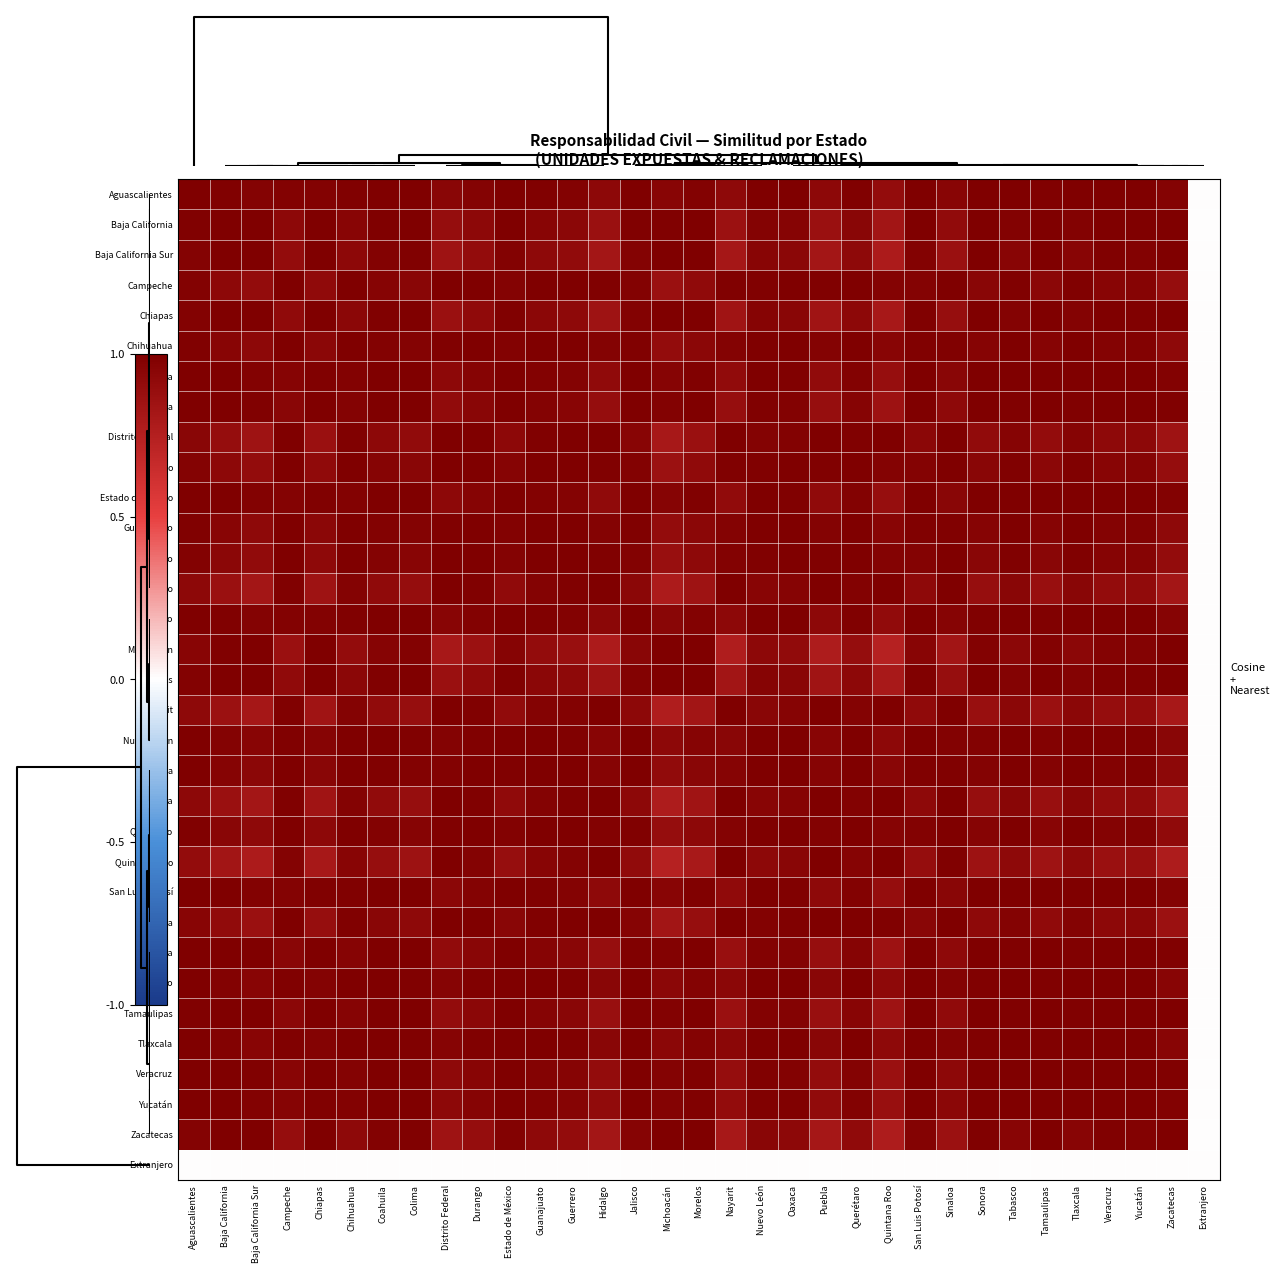

Reading right to left, what are all the values shown in this chart?

Aguascalientes: Extranjero=0.0	Zacatecas=1.0	Yucatán=1.0	Veracruz=1.0	Tlaxcala=1.0	Tamaulipas=1.0	Tabasco=1.0	Sonora=1.0	Sinaloa=1.0	San Luis Potosí=1.0	Quintana Roo=0.9	Querétaro=1.0	Puebla=0.9	Oaxaca=1.0	Nuevo León=1.0	Nayarit=0.9	Morelos=1.0	Michoacán=1.0	Jalisco=1.0	Hidalgo=0.9	Guerrero=1.0	Guanajuato=1.0	Estado de México=1.0	Durango=1.0	Distrito Federal=0.9	Colima=1.0	Coahuila=1.0	Chihuahua=1.0	Chiapas=1.0	Campeche=1.0	Baja California Sur=1.0	Baja California=1.0	Aguascalientes=1.0
Baja California: Extranjero=0.0	Zacatecas=1.0	Yucatán=1.0	Veracruz=1.0	Tlaxcala=1.0	Tamaulipas=1.0	Tabasco=1.0	Sonora=1.0	Sinaloa=0.9	San Luis Potosí=1.0	Quintana Roo=0.8	Querétaro=1.0	Puebla=0.9	Oaxaca=1.0	Nuevo León=1.0	Nayarit=0.9	Morelos=1.0	Michoacán=1.0	Jalisco=1.0	Hidalgo=0.9	Guerrero=0.9	Guanajuato=1.0	Estado de México=1.0	Durango=0.9	Distrito Federal=0.9	Colima=1.0	Coahuila=1.0	Chihuahua=1.0	Chiapas=1.0	Campeche=0.9	Baja California Sur=1.0	Baja California=1.0	Aguascalientes=1.0
Baja California Sur: Extranjero=0.0	Zacatecas=1.0	Yucatán=1.0	Veracruz=1.0	Tlaxcala=1.0	Tamaulipas=1.0	Tabasco=1.0	Sonora=1.0	Sinaloa=0.9	San Luis Potosí=1.0	Quintana Roo=0.8	Querétaro=0.9	Puebla=0.8	Oaxaca=0.9	Nuevo León=1.0	Nayarit=0.8	Morelos=1.0	Michoacán=1.0	Jalisco=1.0	Hidalgo=0.8	Guerrero=0.9	Guanajuato=0.9	Estado de México=1.0	Durango=0.9	Distrito Federal=0.9	Colima=1.0	Coahuila=1.0	Chihuahua=0.9	Chiapas=1.0	Campeche=0.9	Baja California Sur=1.0	Baja California=1.0	Aguascalientes=1.0
Campeche: Extranjero=0.0	Zacatecas=0.9	Yucatán=1.0	Veracruz=1.0	Tlaxcala=1.0	Tamaulipas=0.9	Tabasco=1.0	Sonora=0.9	Sinaloa=1.0	San Luis Potosí=1.0	Quintana Roo=1.0	Querétaro=1.0	Puebla=1.0	Oaxaca=1.0	Nuevo León=1.0	Nayarit=1.0	Morelos=0.9	Michoacán=0.9	Jalisco=1.0	Hidalgo=1.0	Guerrero=1.0	Guanajuato=1.0	Estado de México=1.0	Durango=1.0	Distrito Federal=1.0	Colima=1.0	Coahuila=1.0	Chihuahua=1.0	Chiapas=0.9	Campeche=1.0	Baja California Sur=0.9	Baja California=0.9	Aguascalientes=1.0
Chiapas: Extranjero=0.0	Zacatecas=1.0	Yucatán=1.0	Veracruz=1.0	Tlaxcala=1.0	Tamaulipas=1.0	Tabasco=1.0	Sonora=1.0	Sinaloa=0.9	San Luis Potosí=1.0	Quintana Roo=0.8	Querétaro=0.9	Puebla=0.8	Oaxaca=1.0	Nuevo León=1.0	Nayarit=0.8	Morelos=1.0	Michoacán=1.0	Jalisco=1.0	Hidalgo=0.8	Guerrero=0.9	Guanajuato=0.9	Estado de México=1.0	Durango=0.9	Distrito Federal=0.9	Colima=1.0	Coahuila=1.0	Chihuahua=0.9	Chiapas=1.0	Campeche=0.9	Baja California Sur=1.0	Baja California=1.0	Aguascalientes=1.0
Chihuahua: Extranjero=0.0	Zacatecas=0.9	Yucatán=1.0	Veracruz=1.0	Tlaxcala=1.0	Tamaulipas=1.0	Tabasco=1.0	Sonora=1.0	Sinaloa=1.0	San Luis Potosí=1.0	Quintana Roo=1.0	Querétaro=1.0	Puebla=1.0	Oaxaca=1.0	Nuevo León=1.0	Nayarit=1.0	Morelos=0.9	Michoacán=0.9	Jalisco=1.0	Hidalgo=1.0	Guerrero=1.0	Guanajuato=1.0	Estado de México=1.0	Durango=1.0	Distrito Federal=1.0	Colima=1.0	Coahuila=1.0	Chihuahua=1.0	Chiapas=0.9	Campeche=1.0	Baja California Sur=0.9	Baja California=1.0	Aguascalientes=1.0
Coahuila: Extranjero=0.0	Zacatecas=1.0	Yucatán=1.0	Veracruz=1.0	Tlaxcala=1.0	Tamaulipas=1.0	Tabasco=1.0	Sonora=1.0	Sinaloa=0.9	San Luis Potosí=1.0	Quintana Roo=0.9	Querétaro=1.0	Puebla=0.9	Oaxaca=1.0	Nuevo León=1.0	Nayarit=0.9	Morelos=1.0	Michoacán=1.0	Jalisco=1.0	Hidalgo=0.9	Guerrero=1.0	Guanajuato=1.0	Estado de México=1.0	Durango=1.0	Distrito Federal=0.9	Colima=1.0	Coahuila=1.0	Chihuahua=1.0	Chiapas=1.0	Campeche=1.0	Baja California Sur=1.0	Baja California=1.0	Aguascalientes=1.0
Colima: Extranjero=0.0	Zacatecas=1.0	Yucatán=1.0	Veracruz=1.0	Tlaxcala=1.0	Tamaulipas=1.0	Tabasco=1.0	Sonora=1.0	Sinaloa=0.9	San Luis Potosí=1.0	Quintana Roo=0.9	Querétaro=1.0	Puebla=0.9	Oaxaca=1.0	Nuevo León=1.0	Nayarit=0.9	Morelos=1.0	Michoacán=1.0	Jalisco=1.0	Hidalgo=0.9	Guerrero=1.0	Guanajuato=1.0	Estado de México=1.0	Durango=0.9	Distrito Federal=0.9	Colima=1.0	Coahuila=1.0	Chihuahua=1.0	Chiapas=1.0	Campeche=1.0	Baja California Sur=1.0	Baja California=1.0	Aguascalientes=1.0
Distrito Federal: Extranjero=0.0	Zacatecas=0.8	Yucatán=0.9	Veracruz=0.9	Tlaxcala=1.0	Tamaulipas=0.9	Tabasco=1.0	Sonora=0.9	Sinaloa=1.0	San Luis Potosí=0.9	Quintana Roo=1.0	Querétaro=1.0	Puebla=1.0	Oaxaca=1.0	Nuevo León=1.0	Nayarit=1.0	Morelos=0.9	Michoacán=0.8	Jalisco=1.0	Hidalgo=1.0	Guerrero=1.0	Guanajuato=1.0	Estado de México=0.9	Durango=1.0	Distrito Federal=1.0	Colima=0.9	Coahuila=0.9	Chihuahua=1.0	Chiapas=0.9	Campeche=1.0	Baja California Sur=0.9	Baja California=0.9	Aguascalientes=0.9
Durango: Extranjero=0.0	Zacatecas=0.9	Yucatán=1.0	Veracruz=1.0	Tlaxcala=1.0	Tamaulipas=0.9	Tabasco=1.0	Sonora=0.9	Sinaloa=1.0	San Luis Potosí=1.0	Quintana Roo=1.0	Querétaro=1.0	Puebla=1.0	Oaxaca=1.0	Nuevo León=1.0	Nayarit=1.0	Morelos=0.9	Michoacán=0.9	Jalisco=1.0	Hidalgo=1.0	Guerrero=1.0	Guanajuato=1.0	Estado de México=1.0	Durango=1.0	Distrito Federal=1.0	Colima=0.9	Coahuila=1.0	Chihuahua=1.0	Chiapas=0.9	Campeche=1.0	Baja California Sur=0.9	Baja California=0.9	Aguascalientes=1.0
Estado de México: Extranjero=0.0	Zacatecas=1.0	Yucatán=1.0	Veracruz=1.0	Tlaxcala=1.0	Tamaulipas=1.0	Tabasco=1.0	Sonora=1.0	Sinaloa=0.9	San Luis Potosí=1.0	Quintana Roo=0.9	Querétaro=1.0	Puebla=0.9	Oaxaca=1.0	Nuevo León=1.0	Nayarit=0.9	Morelos=1.0	Michoacán=1.0	Jalisco=1.0	Hidalgo=0.9	Guerrero=1.0	Guanajuato=1.0	Estado de México=1.0	Durango=1.0	Distrito Federal=0.9	Colima=1.0	Coahuila=1.0	Chihuahua=1.0	Chiapas=1.0	Campeche=1.0	Baja California Sur=1.0	Baja California=1.0	Aguascalientes=1.0
Guanajuato: Extranjero=0.0	Zacatecas=0.9	Yucatán=1.0	Veracruz=1.0	Tlaxcala=1.0	Tamaulipas=1.0	Tabasco=1.0	Sonora=1.0	Sinaloa=1.0	San Luis Potosí=1.0	Quintana Roo=1.0	Querétaro=1.0	Puebla=1.0	Oaxaca=1.0	Nuevo León=1.0	Nayarit=1.0	Morelos=0.9	Michoacán=0.9	Jalisco=1.0	Hidalgo=1.0	Guerrero=1.0	Guanajuato=1.0	Estado de México=1.0	Durango=1.0	Distrito Federal=1.0	Colima=1.0	Coahuila=1.0	Chihuahua=1.0	Chiapas=0.9	Campeche=1.0	Baja California Sur=0.9	Baja California=1.0	Aguascalientes=1.0
Guerrero: Extranjero=0.0	Zacatecas=0.9	Yucatán=1.0	Veracruz=1.0	Tlaxcala=1.0	Tamaulipas=0.9	Tabasco=1.0	Sonora=1.0	Sinaloa=1.0	San Luis Potosí=1.0	Quintana Roo=1.0	Querétaro=1.0	Puebla=1.0	Oaxaca=1.0	Nuevo León=1.0	Nayarit=1.0	Morelos=0.9	Michoacán=0.9	Jalisco=1.0	Hidalgo=1.0	Guerrero=1.0	Guanajuato=1.0	Estado de México=1.0	Durango=1.0	Distrito Federal=1.0	Colima=1.0	Coahuila=1.0	Chihuahua=1.0	Chiapas=0.9	Campeche=1.0	Baja California Sur=0.9	Baja California=0.9	Aguascalientes=1.0
Hidalgo: Extranjero=0.0	Zacatecas=0.8	Yucatán=0.9	Veracruz=0.9	Tlaxcala=1.0	Tamaulipas=0.9	Tabasco=1.0	Sonora=0.9	Sinaloa=1.0	San Luis Potosí=0.9	Quintana Roo=1.0	Querétaro=1.0	Puebla=1.0	Oaxaca=1.0	Nuevo León=1.0	Nayarit=1.0	Morelos=0.8	Michoacán=0.8	Jalisco=0.9	Hidalgo=1.0	Guerrero=1.0	Guanajuato=1.0	Estado de México=0.9	Durango=1.0	Distrito Federal=1.0	Colima=0.9	Coahuila=0.9	Chihuahua=1.0	Chiapas=0.8	Campeche=1.0	Baja California Sur=0.8	Baja California=0.9	Aguascalientes=0.9
Jalisco: Extranjero=0.0	Zacatecas=1.0	Yucatán=1.0	Veracruz=1.0	Tlaxcala=1.0	Tamaulipas=1.0	Tabasco=1.0	Sonora=1.0	Sinaloa=1.0	San Luis Potosí=1.0	Quintana Roo=0.9	Querétaro=1.0	Puebla=0.9	Oaxaca=1.0	Nuevo León=1.0	Nayarit=0.9	Morelos=1.0	Michoacán=0.9	Jalisco=1.0	Hidalgo=0.9	Guerrero=1.0	Guanajuato=1.0	Estado de México=1.0	Durango=1.0	Distrito Federal=1.0	Colima=1.0	Coahuila=1.0	Chihuahua=1.0	Chiapas=1.0	Campeche=1.0	Baja California Sur=1.0	Baja California=1.0	Aguascalientes=1.0
Michoacán: Extranjero=0.0	Zacatecas=1.0	Yucatán=1.0	Veracruz=1.0	Tlaxcala=0.9	Tamaulipas=1.0	Tabasco=0.9	Sonora=1.0	Sinaloa=0.8	San Luis Potosí=1.0	Quintana Roo=0.7	Querétaro=0.9	Puebla=0.8	Oaxaca=0.9	Nuevo León=0.9	Nayarit=0.8	Morelos=1.0	Michoacán=1.0	Jalisco=0.9	Hidalgo=0.8	Guerrero=0.9	Guanajuato=0.9	Estado de México=1.0	Durango=0.9	Distrito Federal=0.8	Colima=1.0	Coahuila=1.0	Chihuahua=0.9	Chiapas=1.0	Campeche=0.9	Baja California Sur=1.0	Baja California=1.0	Aguascalientes=1.0
Morelos: Extranjero=0.0	Zacatecas=1.0	Yucatán=1.0	Veracruz=1.0	Tlaxcala=1.0	Tamaulipas=1.0	Tabasco=1.0	Sonora=1.0	Sinaloa=0.9	San Luis Potosí=1.0	Quintana Roo=0.8	Querétaro=0.9	Puebla=0.8	Oaxaca=1.0	Nuevo León=1.0	Nayarit=0.8	Morelos=1.0	Michoacán=1.0	Jalisco=1.0	Hidalgo=0.8	Guerrero=0.9	Guanajuato=0.9	Estado de México=1.0	Durango=0.9	Distrito Federal=0.9	Colima=1.0	Coahuila=1.0	Chihuahua=0.9	Chiapas=1.0	Campeche=0.9	Baja California Sur=1.0	Baja California=1.0	Aguascalientes=1.0
Nayarit: Extranjero=0.0	Zacatecas=0.8	Yucatán=0.9	Veracruz=0.9	Tlaxcala=0.9	Tamaulipas=0.9	Tabasco=0.9	Sonora=0.9	Sinaloa=1.0	San Luis Potosí=0.9	Quintana Roo=1.0	Querétaro=1.0	Puebla=1.0	Oaxaca=1.0	Nuevo León=1.0	Nayarit=1.0	Morelos=0.8	Michoacán=0.8	Jalisco=0.9	Hidalgo=1.0	Guerrero=1.0	Guanajuato=1.0	Estado de México=0.9	Durango=1.0	Distrito Federal=1.0	Colima=0.9	Coahuila=0.9	Chihuahua=1.0	Chiapas=0.8	Campeche=1.0	Baja California Sur=0.8	Baja California=0.9	Aguascalientes=0.9
Nuevo León: Extranjero=0.0	Zacatecas=1.0	Yucatán=1.0	Veracruz=1.0	Tlaxcala=1.0	Tamaulipas=1.0	Tabasco=1.0	Sonora=1.0	Sinaloa=1.0	San Luis Potosí=1.0	Quintana Roo=0.9	Querétaro=1.0	Puebla=1.0	Oaxaca=1.0	Nuevo León=1.0	Nayarit=1.0	Morelos=1.0	Michoacán=0.9	Jalisco=1.0	Hidalgo=1.0	Guerrero=1.0	Guanajuato=1.0	Estado de México=1.0	Durango=1.0	Distrito Federal=1.0	Colima=1.0	Coahuila=1.0	Chihuahua=1.0	Chiapas=1.0	Campeche=1.0	Baja California Sur=1.0	Baja California=1.0	Aguascalientes=1.0
Oaxaca: Extranjero=0.0	Zacatecas=0.9	Yucatán=1.0	Veracruz=1.0	Tlaxcala=1.0	Tamaulipas=1.0	Tabasco=1.0	Sonora=1.0	Sinaloa=1.0	San Luis Potosí=1.0	Quintana Roo=0.9	Querétaro=1.0	Puebla=1.0	Oaxaca=1.0	Nuevo León=1.0	Nayarit=1.0	Morelos=1.0	Michoacán=0.9	Jalisco=1.0	Hidalgo=1.0	Guerrero=1.0	Guanajuato=1.0	Estado de México=1.0	Durango=1.0	Distrito Federal=1.0	Colima=1.0	Coahuila=1.0	Chihuahua=1.0	Chiapas=1.0	Campeche=1.0	Baja California Sur=0.9	Baja California=1.0	Aguascalientes=1.0
Puebla: Extranjero=0.0	Zacatecas=0.8	Yucatán=0.9	Veracruz=0.9	Tlaxcala=0.9	Tamaulipas=0.9	Tabasco=0.9	Sonora=0.9	Sinaloa=1.0	San Luis Potosí=0.9	Quintana Roo=1.0	Querétaro=1.0	Puebla=1.0	Oaxaca=1.0	Nuevo León=1.0	Nayarit=1.0	Morelos=0.8	Michoacán=0.8	Jalisco=0.9	Hidalgo=1.0	Guerrero=1.0	Guanajuato=1.0	Estado de México=0.9	Durango=1.0	Distrito Federal=1.0	Colima=0.9	Coahuila=0.9	Chihuahua=1.0	Chiapas=0.8	Campeche=1.0	Baja California Sur=0.8	Baja California=0.9	Aguascalientes=0.9
Querétaro: Extranjero=0.0	Zacatecas=0.9	Yucatán=1.0	Veracruz=1.0	Tlaxcala=1.0	Tamaulipas=1.0	Tabasco=1.0	Sonora=1.0	Sinaloa=1.0	San Luis Potosí=1.0	Quintana Roo=1.0	Querétaro=1.0	Puebla=1.0	Oaxaca=1.0	Nuevo León=1.0	Nayarit=1.0	Morelos=0.9	Michoacán=0.9	Jalisco=1.0	Hidalgo=1.0	Guerrero=1.0	Guanajuato=1.0	Estado de México=1.0	Durango=1.0	Distrito Federal=1.0	Colima=1.0	Coahuila=1.0	Chihuahua=1.0	Chiapas=0.9	Campeche=1.0	Baja California Sur=0.9	Baja California=1.0	Aguascalientes=1.0
Quintana Roo: Extranjero=0.0	Zacatecas=0.8	Yucatán=0.9	Veracruz=0.9	Tlaxcala=0.9	Tamaulipas=0.8	Tabasco=0.9	Sonora=0.9	Sinaloa=1.0	San Luis Potosí=0.9	Quintana Roo=1.0	Querétaro=1.0	Puebla=1.0	Oaxaca=0.9	Nuevo León=0.9	Nayarit=1.0	Morelos=0.8	Michoacán=0.7	Jalisco=0.9	Hidalgo=1.0	Guerrero=1.0	Guanajuato=1.0	Estado de México=0.9	Durango=1.0	Distrito Federal=1.0	Colima=0.9	Coahuila=0.9	Chihuahua=1.0	Chiapas=0.8	Campeche=1.0	Baja California Sur=0.8	Baja California=0.8	Aguascalientes=0.9
San Luis Potosí: Extranjero=0.0	Zacatecas=1.0	Yucatán=1.0	Veracruz=1.0	Tlaxcala=1.0	Tamaulipas=1.0	Tabasco=1.0	Sonora=1.0	Sinaloa=1.0	San Luis Potosí=1.0	Quintana Roo=0.9	Querétaro=1.0	Puebla=0.9	Oaxaca=1.0	Nuevo León=1.0	Nayarit=0.9	Morelos=1.0	Michoacán=1.0	Jalisco=1.0	Hidalgo=0.9	Guerrero=1.0	Guanajuato=1.0	Estado de México=1.0	Durango=1.0	Distrito Federal=0.9	Colima=1.0	Coahuila=1.0	Chihuahua=1.0	Chiapas=1.0	Campeche=1.0	Baja California Sur=1.0	Baja California=1.0	Aguascalientes=1.0
Sinaloa: Extranjero=0.0	Zacatecas=0.9	Yucatán=0.9	Veracruz=0.9	Tlaxcala=1.0	Tamaulipas=0.9	Tabasco=1.0	Sonora=0.9	Sinaloa=1.0	San Luis Potosí=1.0	Quintana Roo=1.0	Querétaro=1.0	Puebla=1.0	Oaxaca=1.0	Nuevo León=1.0	Nayarit=1.0	Morelos=0.9	Michoacán=0.8	Jalisco=1.0	Hidalgo=1.0	Guerrero=1.0	Guanajuato=1.0	Estado de México=0.9	Durango=1.0	Distrito Federal=1.0	Colima=0.9	Coahuila=0.9	Chihuahua=1.0	Chiapas=0.9	Campeche=1.0	Baja California Sur=0.9	Baja California=0.9	Aguascalientes=1.0
Sonora: Extranjero=0.0	Zacatecas=1.0	Yucatán=1.0	Veracruz=1.0	Tlaxcala=1.0	Tamaulipas=1.0	Tabasco=1.0	Sonora=1.0	Sinaloa=0.9	San Luis Potosí=1.0	Quintana Roo=0.9	Querétaro=1.0	Puebla=0.9	Oaxaca=1.0	Nuevo León=1.0	Nayarit=0.9	Morelos=1.0	Michoacán=1.0	Jalisco=1.0	Hidalgo=0.9	Guerrero=1.0	Guanajuato=1.0	Estado de México=1.0	Durango=0.9	Distrito Federal=0.9	Colima=1.0	Coahuila=1.0	Chihuahua=1.0	Chiapas=1.0	Campeche=0.9	Baja California Sur=1.0	Baja California=1.0	Aguascalientes=1.0
Tabasco: Extranjero=0.0	Zacatecas=1.0	Yucatán=1.0	Veracruz=1.0	Tlaxcala=1.0	Tamaulipas=1.0	Tabasco=1.0	Sonora=1.0	Sinaloa=1.0	San Luis Potosí=1.0	Quintana Roo=0.9	Querétaro=1.0	Puebla=0.9	Oaxaca=1.0	Nuevo León=1.0	Nayarit=0.9	Morelos=1.0	Michoacán=0.9	Jalisco=1.0	Hidalgo=1.0	Guerrero=1.0	Guanajuato=1.0	Estado de México=1.0	Durango=1.0	Distrito Federal=1.0	Colima=1.0	Coahuila=1.0	Chihuahua=1.0	Chiapas=1.0	Campeche=1.0	Baja California Sur=1.0	Baja California=1.0	Aguascalientes=1.0
Tamaulipas: Extranjero=0.0	Zacatecas=1.0	Yucatán=1.0	Veracruz=1.0	Tlaxcala=1.0	Tamaulipas=1.0	Tabasco=1.0	Sonora=1.0	Sinaloa=0.9	San Luis Potosí=1.0	Quintana Roo=0.8	Querétaro=1.0	Puebla=0.9	Oaxaca=1.0	Nuevo León=1.0	Nayarit=0.9	Morelos=1.0	Michoacán=1.0	Jalisco=1.0	Hidalgo=0.9	Guerrero=0.9	Guanajuato=1.0	Estado de México=1.0	Durango=0.9	Distrito Federal=0.9	Colima=1.0	Coahuila=1.0	Chihuahua=1.0	Chiapas=1.0	Campeche=0.9	Baja California Sur=1.0	Baja California=1.0	Aguascalientes=1.0
Tlaxcala: Extranjero=0.0	Zacatecas=1.0	Yucatán=1.0	Veracruz=1.0	Tlaxcala=1.0	Tamaulipas=1.0	Tabasco=1.0	Sonora=1.0	Sinaloa=1.0	San Luis Potosí=1.0	Quintana Roo=0.9	Querétaro=1.0	Puebla=0.9	Oaxaca=1.0	Nuevo León=1.0	Nayarit=0.9	Morelos=1.0	Michoacán=0.9	Jalisco=1.0	Hidalgo=1.0	Guerrero=1.0	Guanajuato=1.0	Estado de México=1.0	Durango=1.0	Distrito Federal=1.0	Colima=1.0	Coahuila=1.0	Chihuahua=1.0	Chiapas=1.0	Campeche=1.0	Baja California Sur=1.0	Baja California=1.0	Aguascalientes=1.0
Veracruz: Extranjero=0.0	Zacatecas=1.0	Yucatán=1.0	Veracruz=1.0	Tlaxcala=1.0	Tamaulipas=1.0	Tabasco=1.0	Sonora=1.0	Sinaloa=0.9	San Luis Potosí=1.0	Quintana Roo=0.9	Querétaro=1.0	Puebla=0.9	Oaxaca=1.0	Nuevo León=1.0	Nayarit=0.9	Morelos=1.0	Michoacán=1.0	Jalisco=1.0	Hidalgo=0.9	Guerrero=1.0	Guanajuato=1.0	Estado de México=1.0	Durango=1.0	Distrito Federal=0.9	Colima=1.0	Coahuila=1.0	Chihuahua=1.0	Chiapas=1.0	Campeche=1.0	Baja California Sur=1.0	Baja California=1.0	Aguascalientes=1.0
Yucatán: Extranjero=0.0	Zacatecas=1.0	Yucatán=1.0	Veracruz=1.0	Tlaxcala=1.0	Tamaulipas=1.0	Tabasco=1.0	Sonora=1.0	Sinaloa=0.9	San Luis Potosí=1.0	Quintana Roo=0.9	Querétaro=1.0	Puebla=0.9	Oaxaca=1.0	Nuevo León=1.0	Nayarit=0.9	Morelos=1.0	Michoacán=1.0	Jalisco=1.0	Hidalgo=0.9	Guerrero=1.0	Guanajuato=1.0	Estado de México=1.0	Durango=1.0	Distrito Federal=0.9	Colima=1.0	Coahuila=1.0	Chihuahua=1.0	Chiapas=1.0	Campeche=1.0	Baja California Sur=1.0	Baja California=1.0	Aguascalientes=1.0
Zacatecas: Extranjero=0.0	Zacatecas=1.0	Yucatán=1.0	Veracruz=1.0	Tlaxcala=1.0	Tamaulipas=1.0	Tabasco=1.0	Sonora=1.0	Sinaloa=0.9	San Luis Potosí=1.0	Quintana Roo=0.8	Querétaro=0.9	Puebla=0.8	Oaxaca=0.9	Nuevo León=1.0	Nayarit=0.8	Morelos=1.0	Michoacán=1.0	Jalisco=1.0	Hidalgo=0.8	Guerrero=0.9	Guanajuato=0.9	Estado de México=1.0	Durango=0.9	Distrito Federal=0.8	Colima=1.0	Coahuila=1.0	Chihuahua=0.9	Chiapas=1.0	Campeche=0.9	Baja California Sur=1.0	Baja California=1.0	Aguascalientes=1.0
Extranjero: Extranjero=0.0	Zacatecas=0.0	Yucatán=0.0	Veracruz=0.0	Tlaxcala=0.0	Tamaulipas=0.0	Tabasco=0.0	Sonora=0.0	Sinaloa=0.0	San Luis Potosí=0.0	Quintana Roo=0.0	Querétaro=0.0	Puebla=0.0	Oaxaca=0.0	Nuevo León=0.0	Nayarit=0.0	Morelos=0.0	Michoacán=0.0	Jalisco=0.0	Hidalgo=0.0	Guerrero=0.0	Guanajuato=0.0	Estado de México=0.0	Durango=0.0	Distrito Federal=0.0	Colima=0.0	Coahuila=0.0	Chihuahua=0.0	Chiapas=0.0	Campeche=0.0	Baja California Sur=0.0	Baja California=0.0	Aguascalientes=0.0